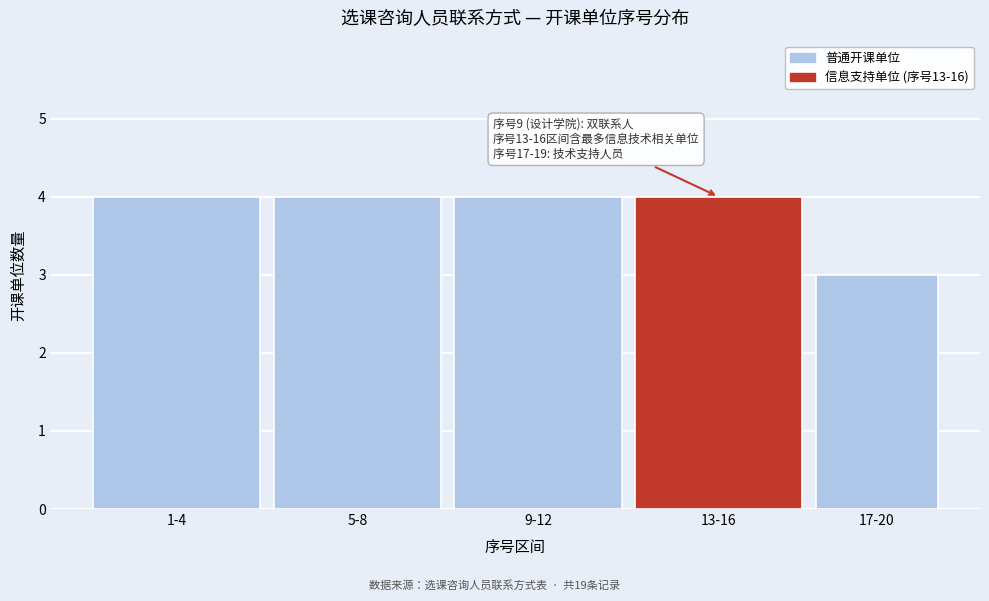

Reading left to right, transcribe all the data shown in this chart.

1-4=4	5-8=4	9-12=4	13-16=4	17-20=3